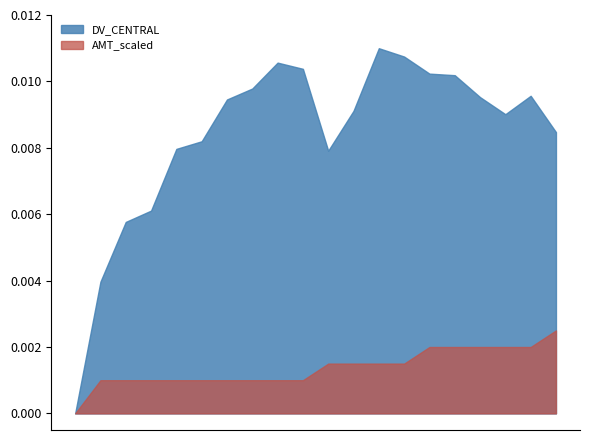

True or false: AMT_scaled and DV_CENTRAL intersect in this chart.

False